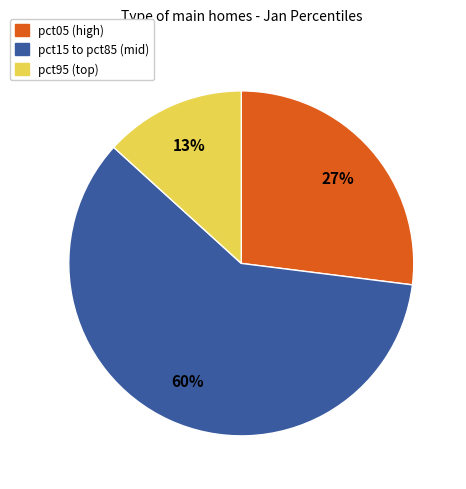

How many segments does this pie chart have?

3